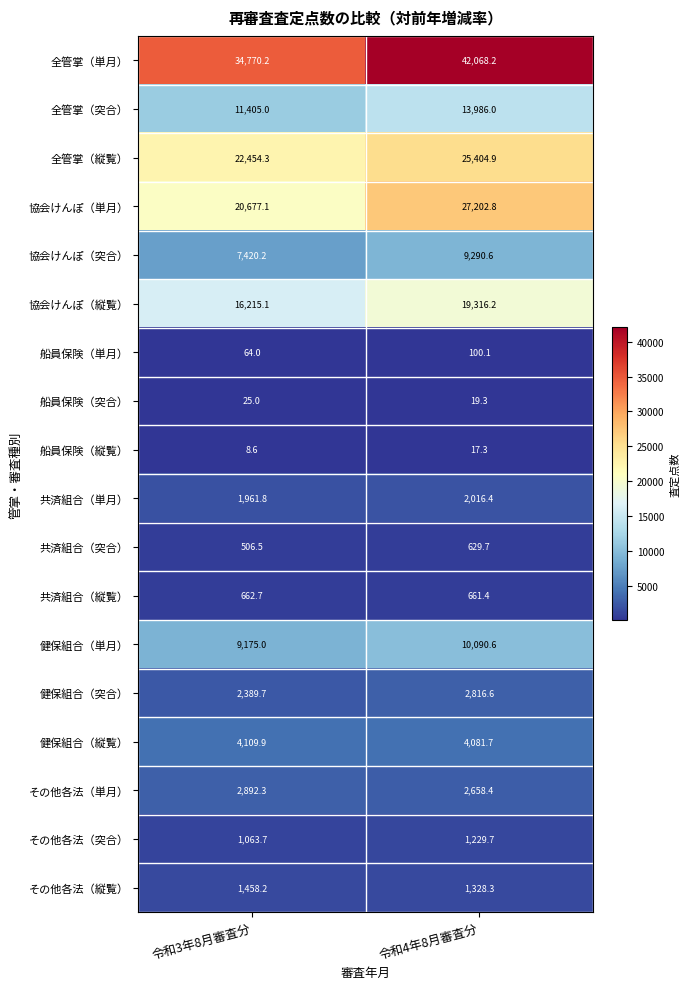

Rank the series at 令和3年8月審査分 from highest to lowest value.

全管掌（単月）, 全管掌（縦覧）, 協会けんぽ（単月）, 協会けんぽ（縦覧）, 全管掌（突合）, 健保組合（単月）, 協会けんぽ（突合）, 健保組合（縦覧）, その他各法（単月）, 健保組合（突合）, 共済組合（単月）, その他各法（縦覧）, その他各法（突合）, 共済組合（縦覧）, 共済組合（突合）, 船員保険（単月）, 船員保険（突合）, 船員保険（縦覧）